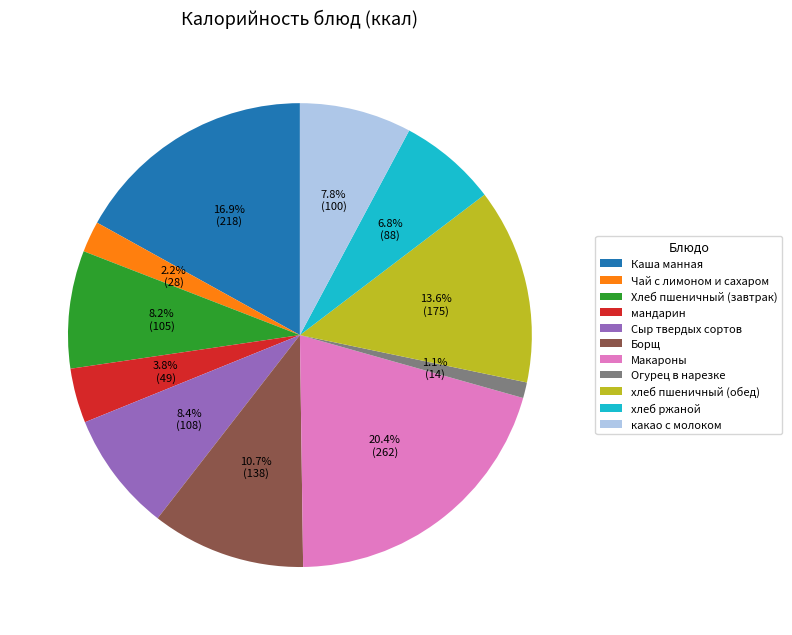

What percentage do хлеб пшеничный (обед) and мандарин together represent?

17.4%